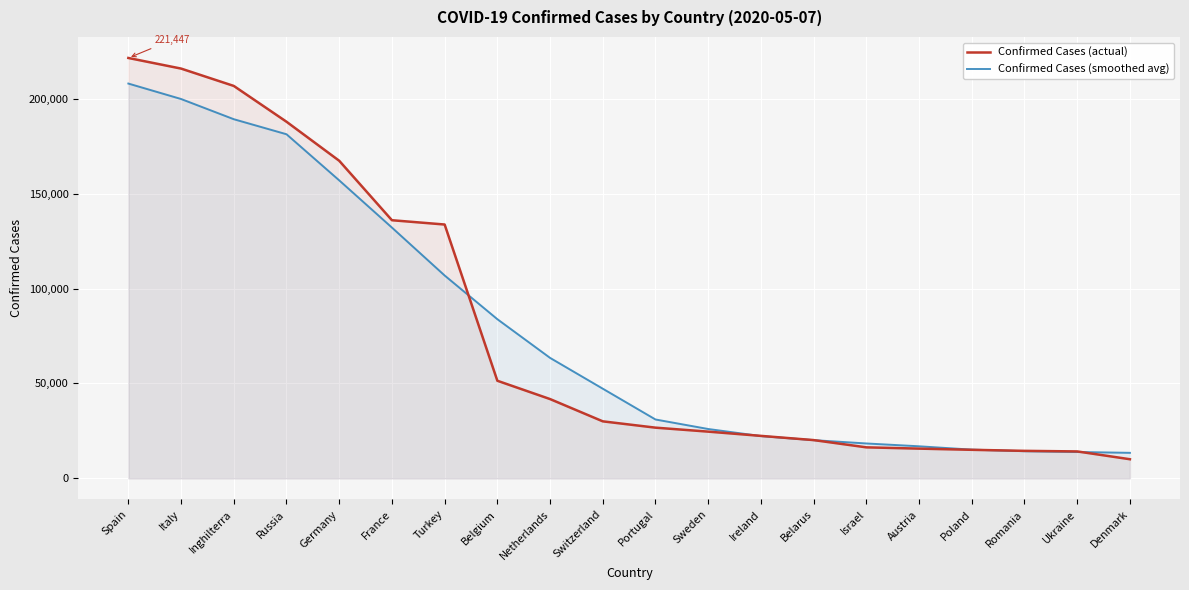

What is the greatest value displayed?

221447